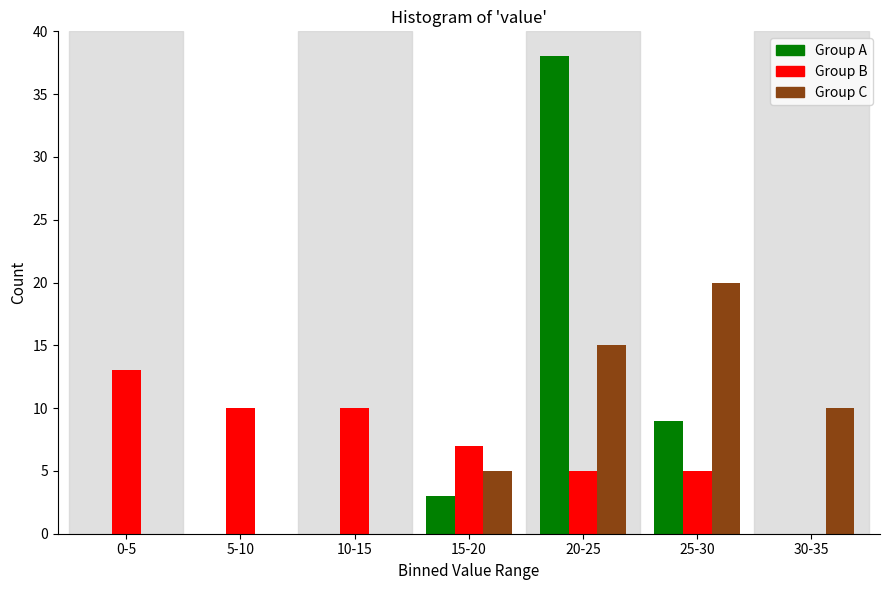

Reading left to right, what are all the values shown in this chart?

Group A: 0-5=0	5-10=0	10-15=0	15-20=3	20-25=38	25-30=9	30-35=0
Group B: 0-5=13	5-10=10	10-15=10	15-20=7	20-25=5	25-30=5	30-35=0
Group C: 0-5=0	5-10=0	10-15=0	15-20=5	20-25=15	25-30=20	30-35=10